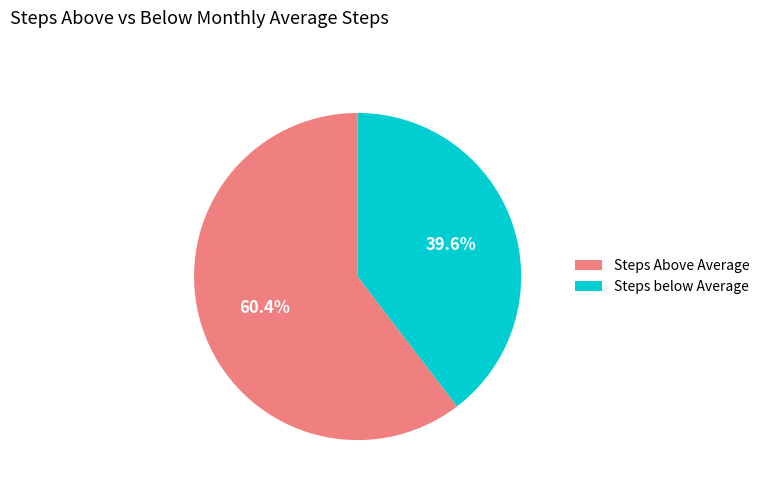

Which slice represents more than half of the pie?

Steps Above Average